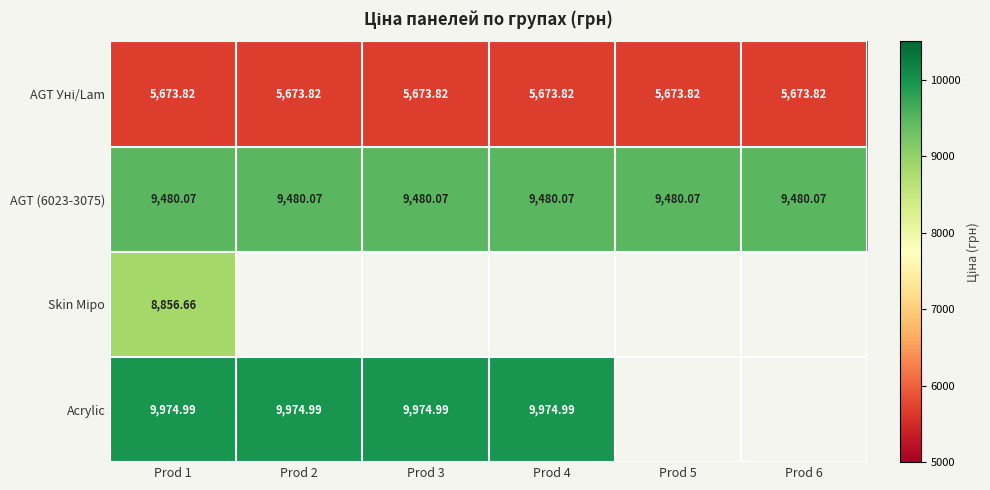

At which label is AGT (6023-3075) closest to 9480?

Prod 1